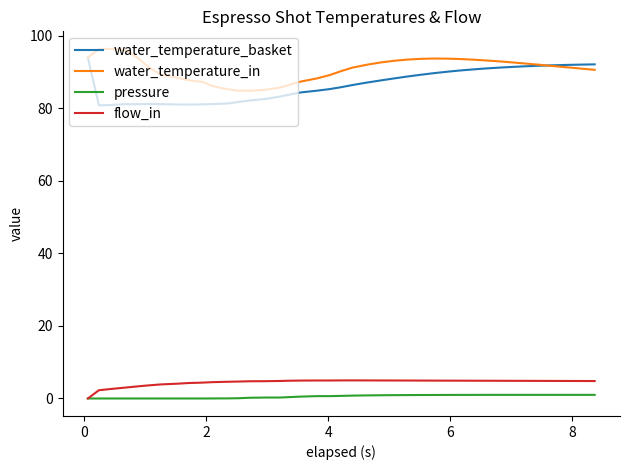

Which series has the widest spread of values?

water_temperature_basket